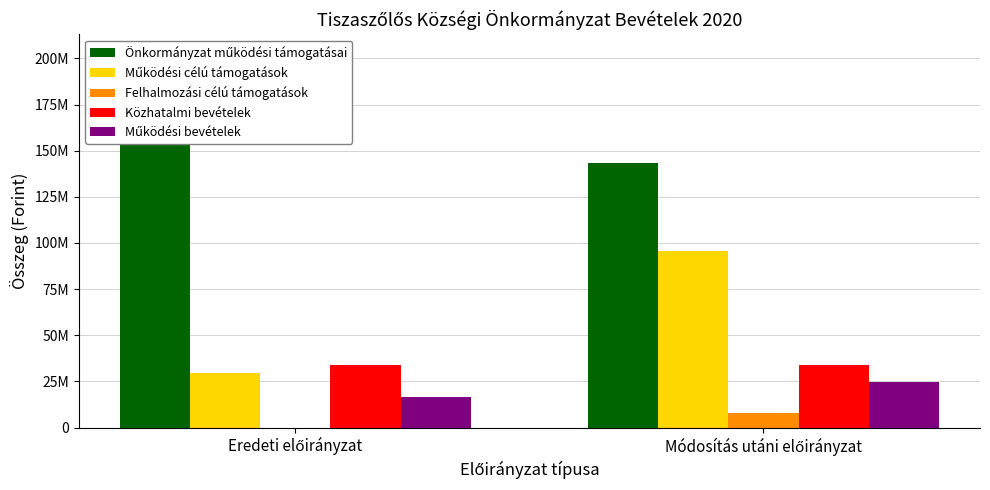

Reading right to left, extract all data points from this chart.

Önkormányzat működési támogatásai: Módosítás utáni előirányzat=143113152	Eredeti előirányzat=202845625
Működési célú támogatások: Módosítás utáni előirányzat=95722993	Eredeti előirányzat=29428735
Felhalmozási célú támogatások: Módosítás utáni előirányzat=8061048	Eredeti előirányzat=0
Közhatalmi bevételek: Módosítás utáni előirányzat=34140000	Eredeti előirányzat=34140000
Működési bevételek: Módosítás utáni előirányzat=24547780	Eredeti előirányzat=16623362